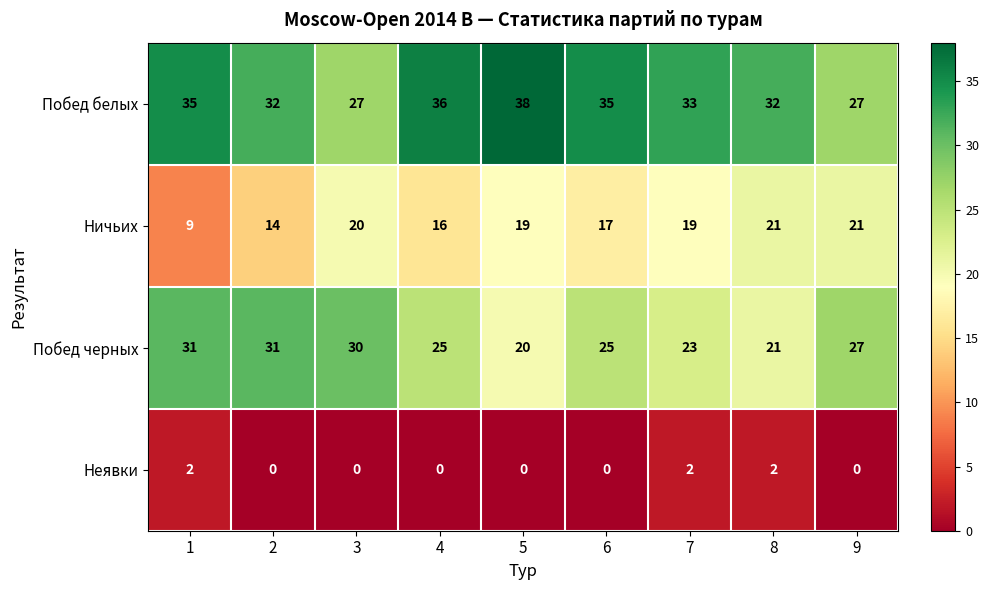

What is the difference between the Побед белых values at 2 and 9?

5